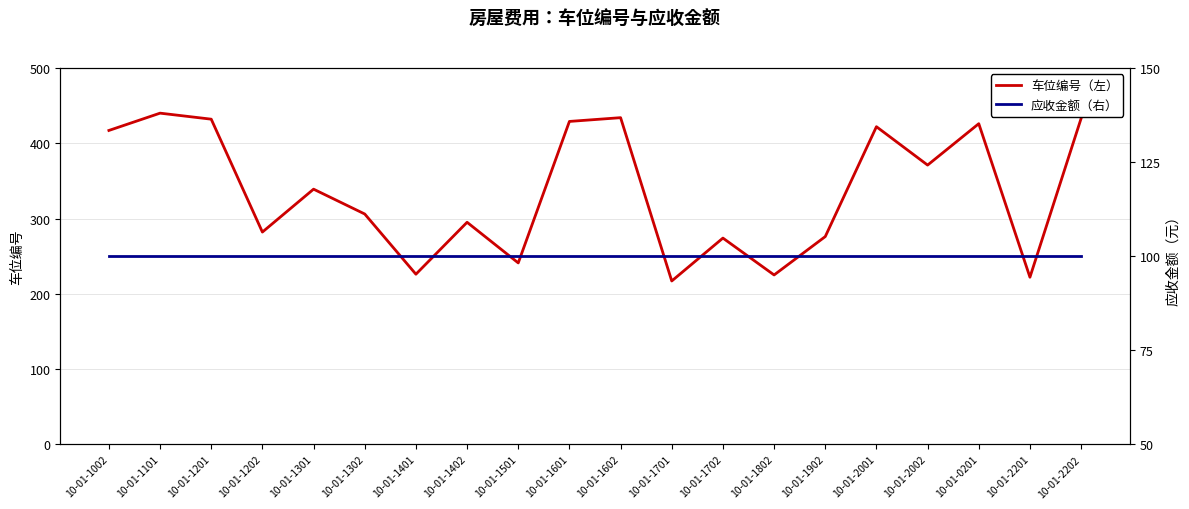

How many lines are shown in the chart?

2